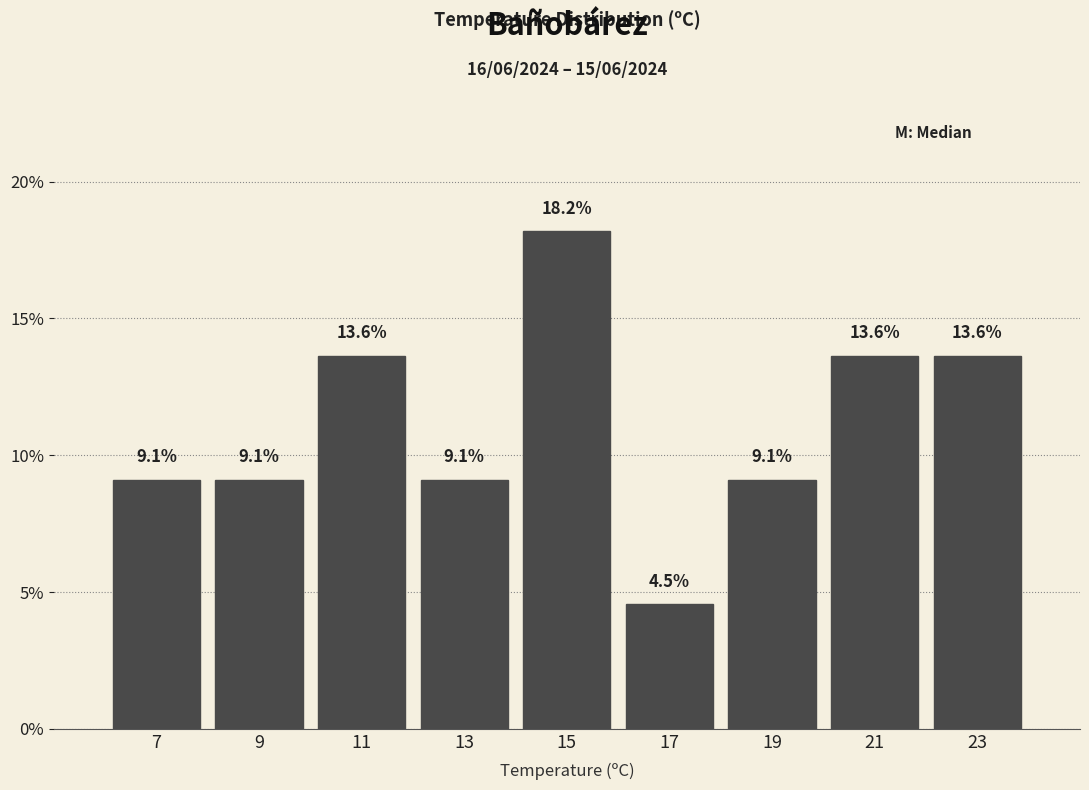

Reading left to right, list every bar in this chart as the range it spans on the x-axis followed by its height.

6 to 8: 9.1
8 to 10: 9.1
10 to 12: 13.6
12 to 14: 9.1
14 to 16: 18.2
16 to 18: 4.5
18 to 20: 9.1
20 to 22: 13.6
22 to 24: 13.6